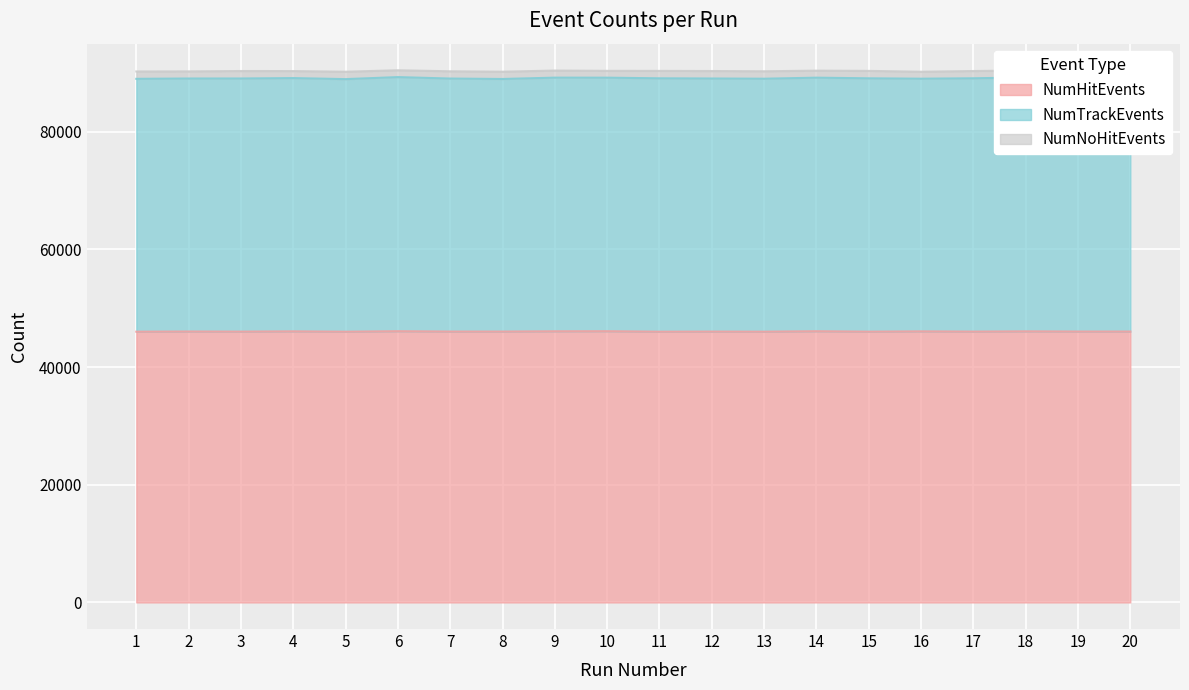

What is the value of the NumNoHitEvents point at the 12th from the left?

1271